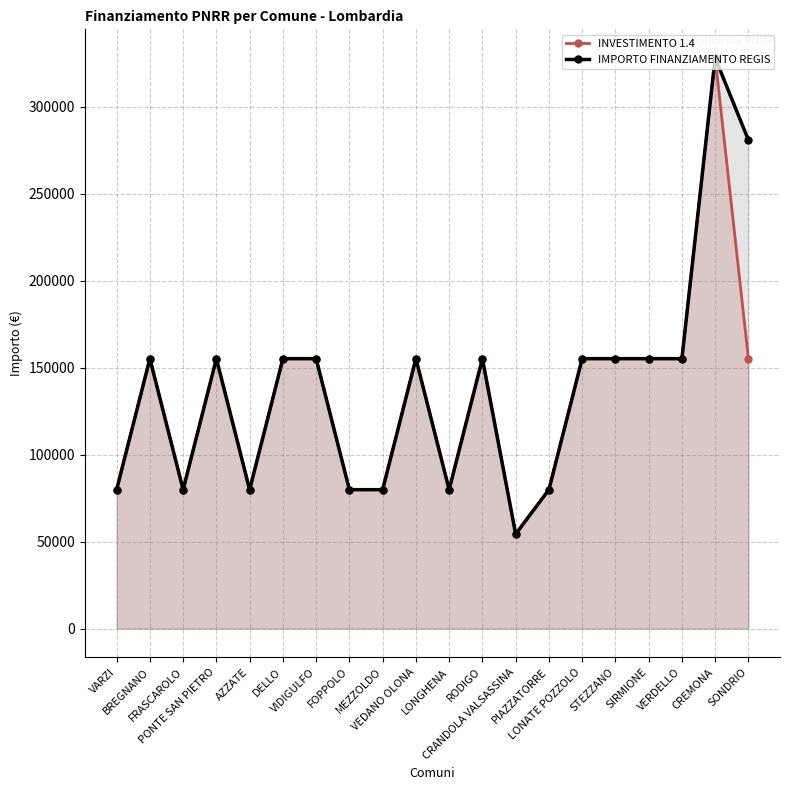

At how many categories does at least one series exceed 270989?

2